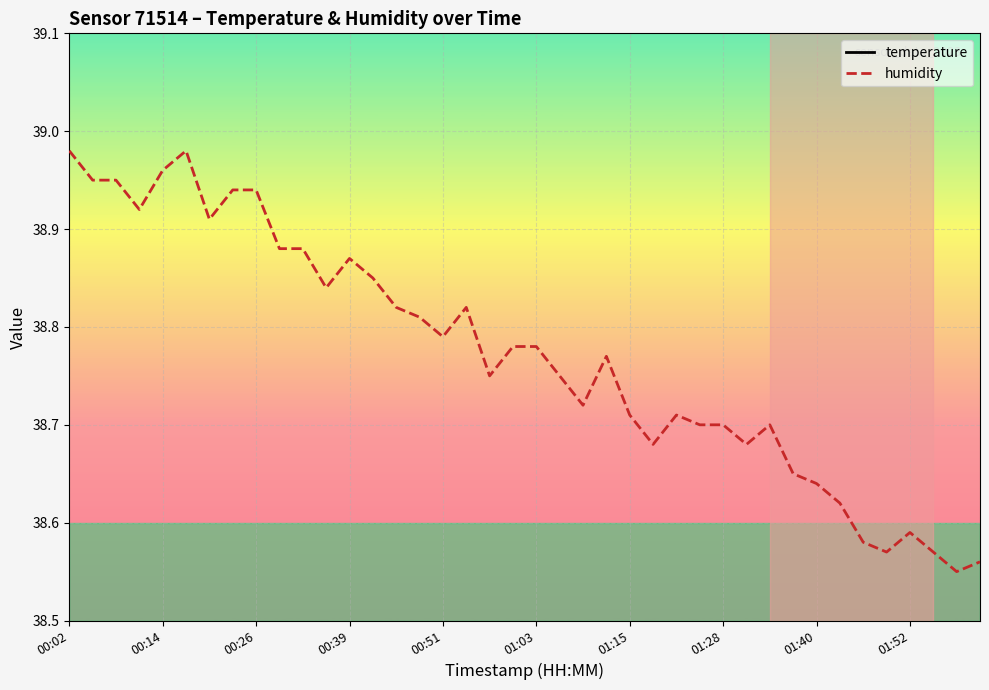

List the labels in order of humidity value, smallest first.

38, 39, 35, 37, 34, 36, 33, 32, 31, 25, 29, 27, 28, 30, 24, 26, 22, 18, 21, 23, 19, 20, 16, 15, 14, 17, 11, 13, 12, 01:52, 10, 01:15, 00:39, 01:28, 01:40, 00:14, 00:26, 00:51, 00:02, 01:03